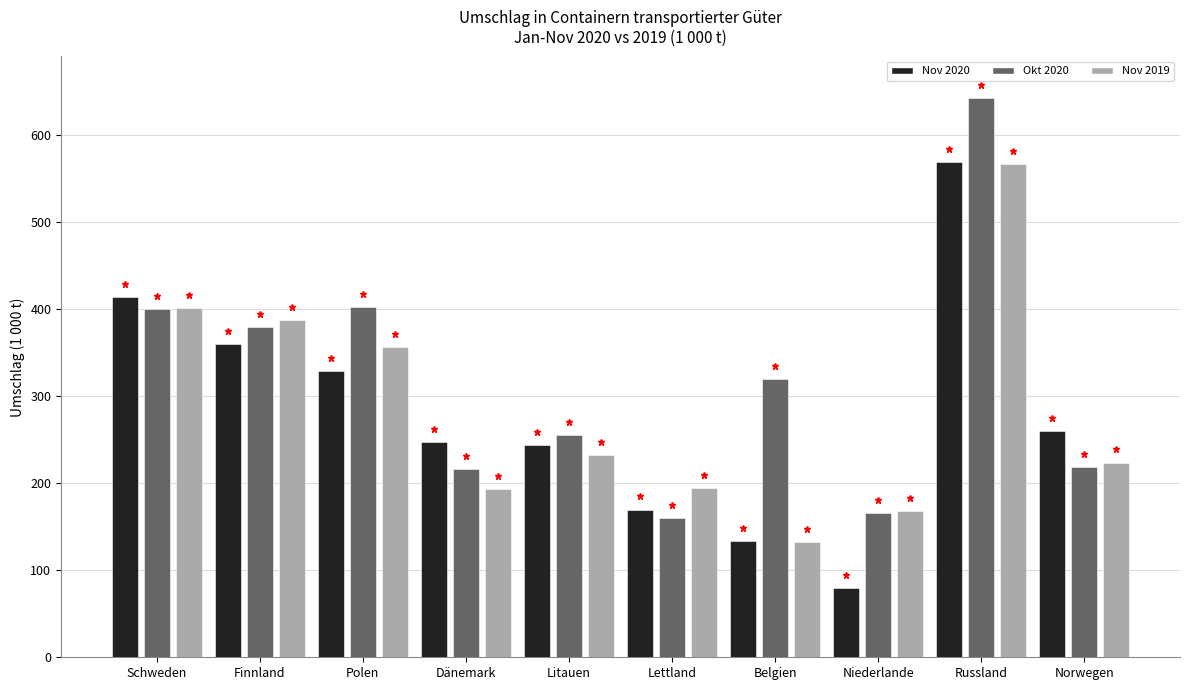

Between Polen and Norwegen, which series saw the biggest shift?

Okt 2020